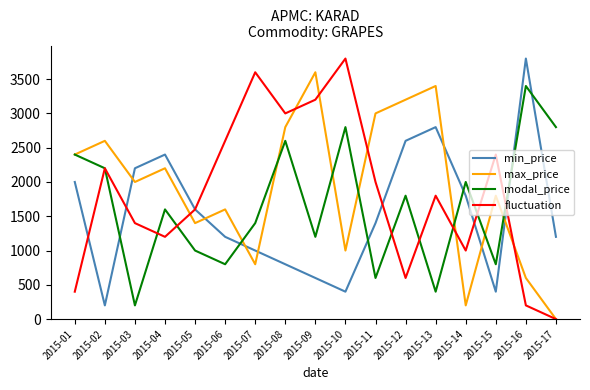

Which series has the largest total across all categories?

max_price